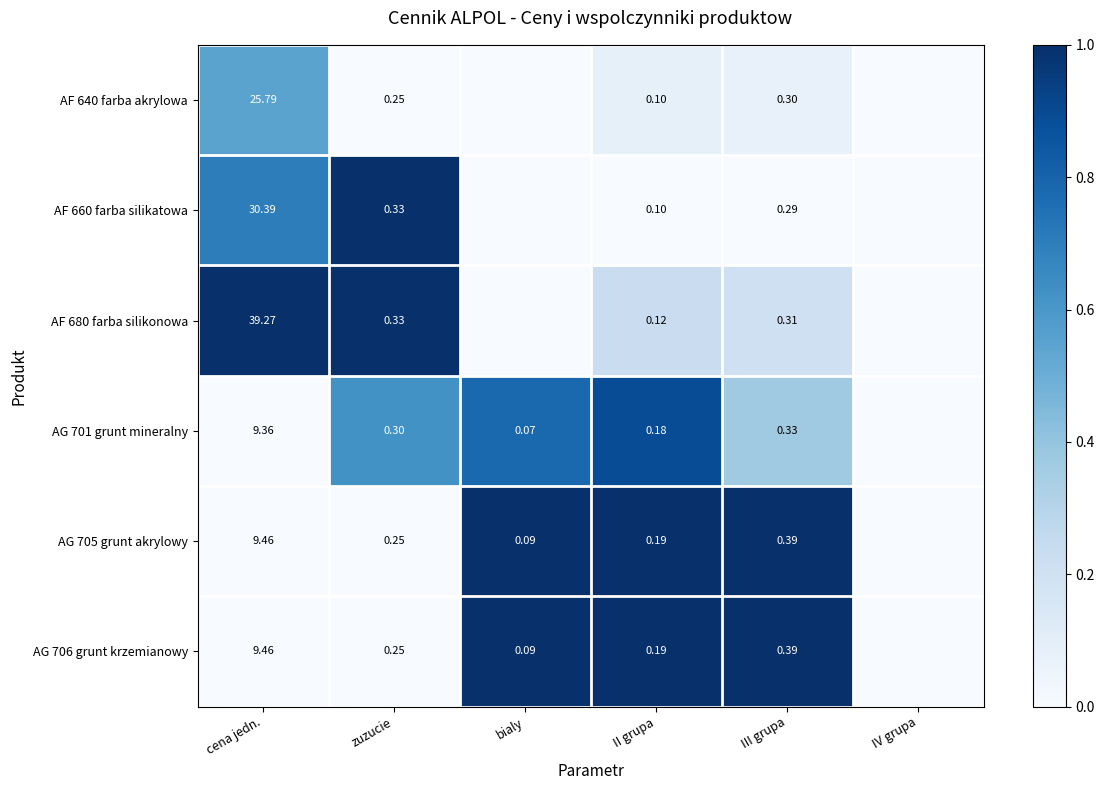

Count the number of data series in this chart.

6